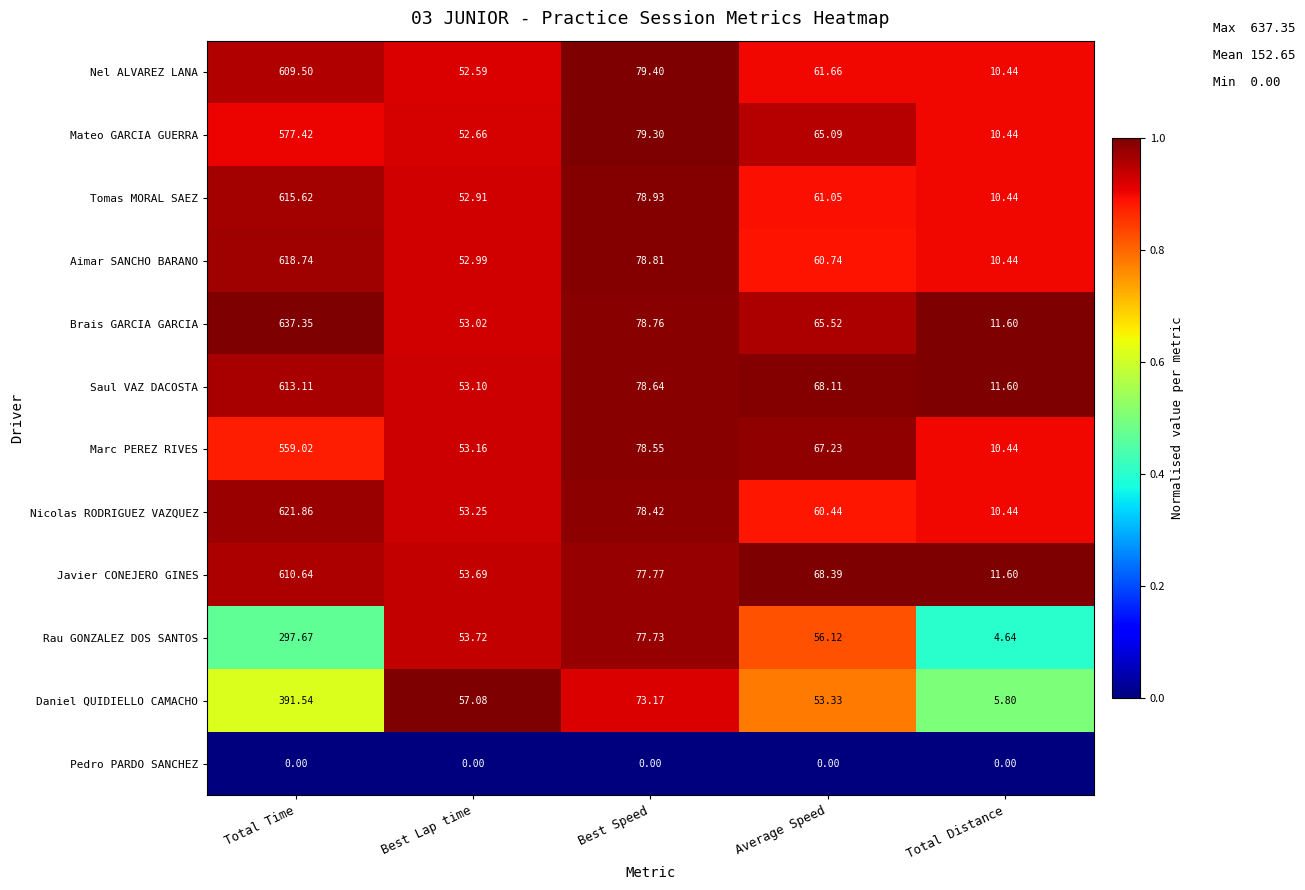

Is the value of Mateo GARCIA GUERRA at Best Speed greater than the value of Rau GONZALEZ DOS SANTOS at Total Time?

No